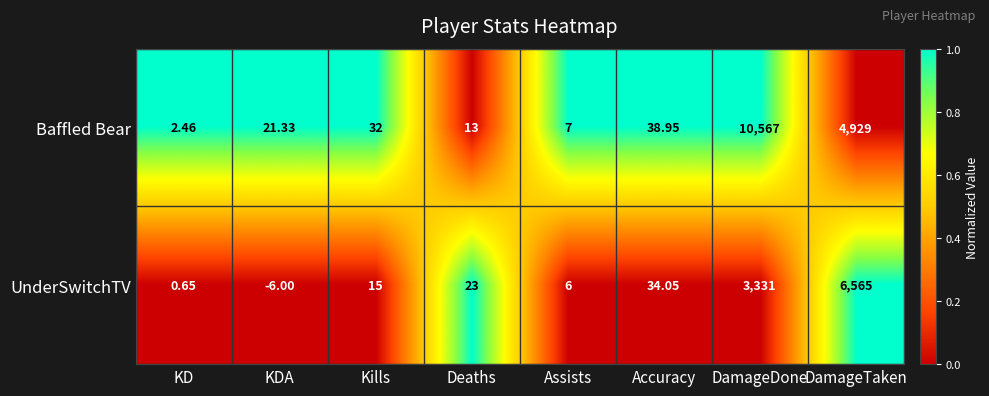

At which category does the chart reach its peak across all series?

DamageDone